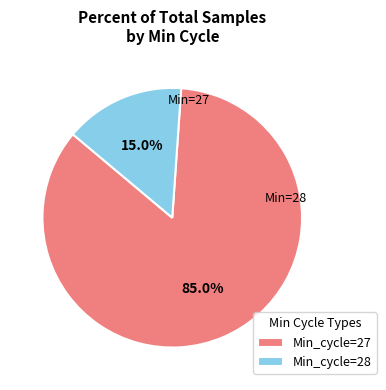

Rank the categories by value from highest to lowest.

Min_cycle=27, Min_cycle=28